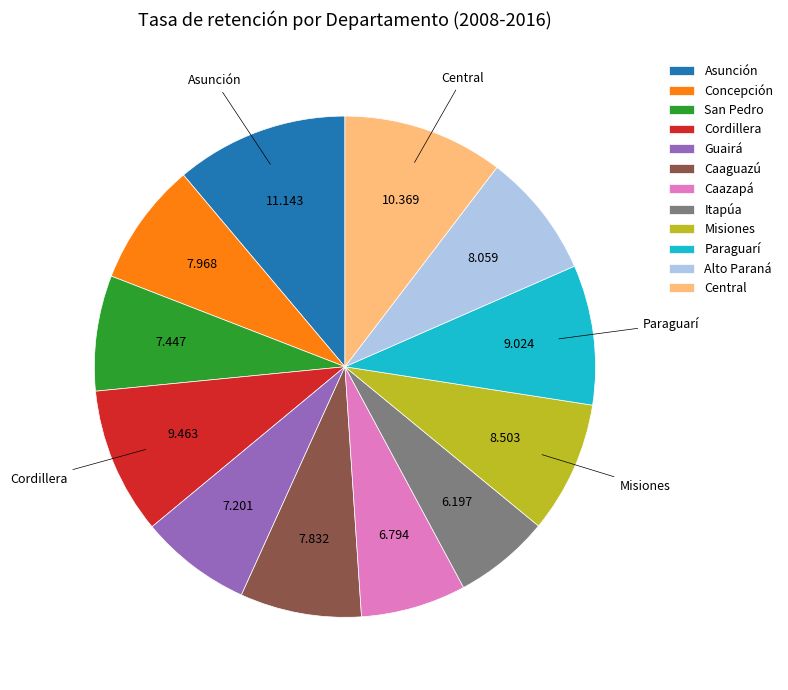

Combined, do Central and Paraguarí account for over 50%?

No